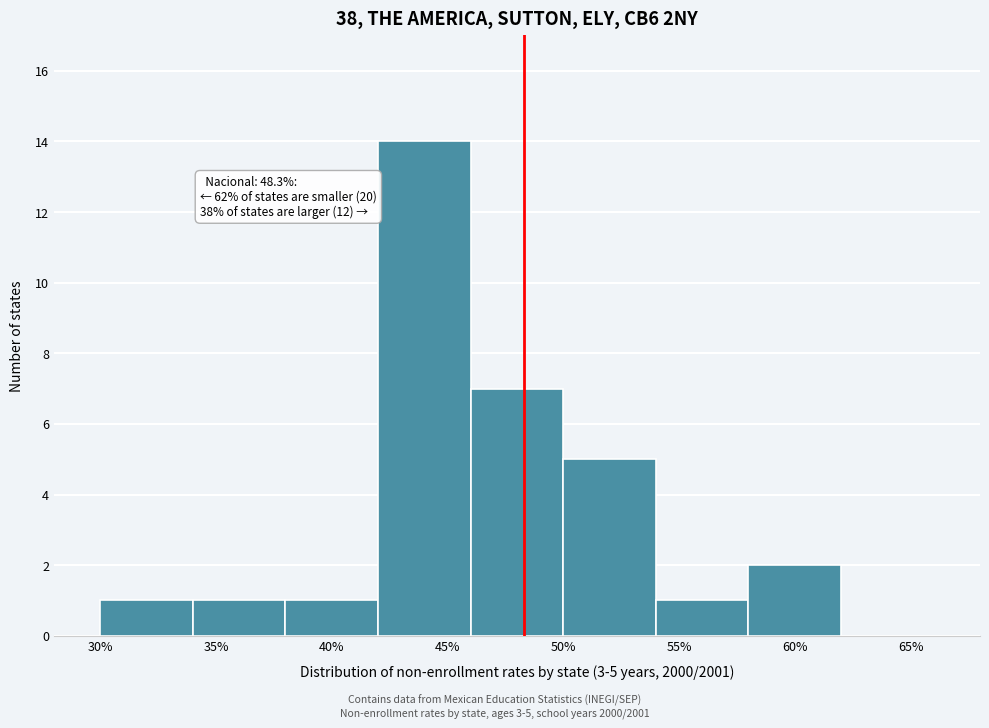

Over which range of the x-axis is the bar tallest?

42 to 46